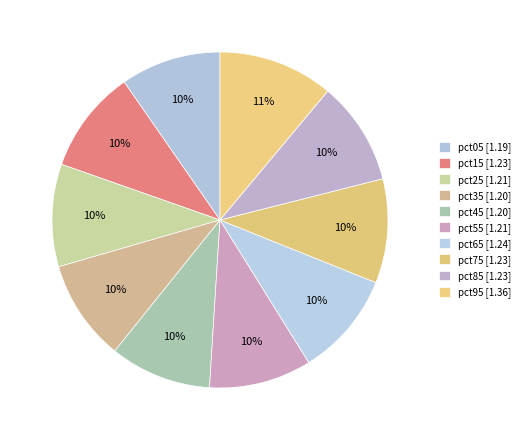

Rank the categories by value from lowest to highest.

pct05, pct35, pct45, pct55, pct25, pct85, pct15, pct75, pct65, pct95